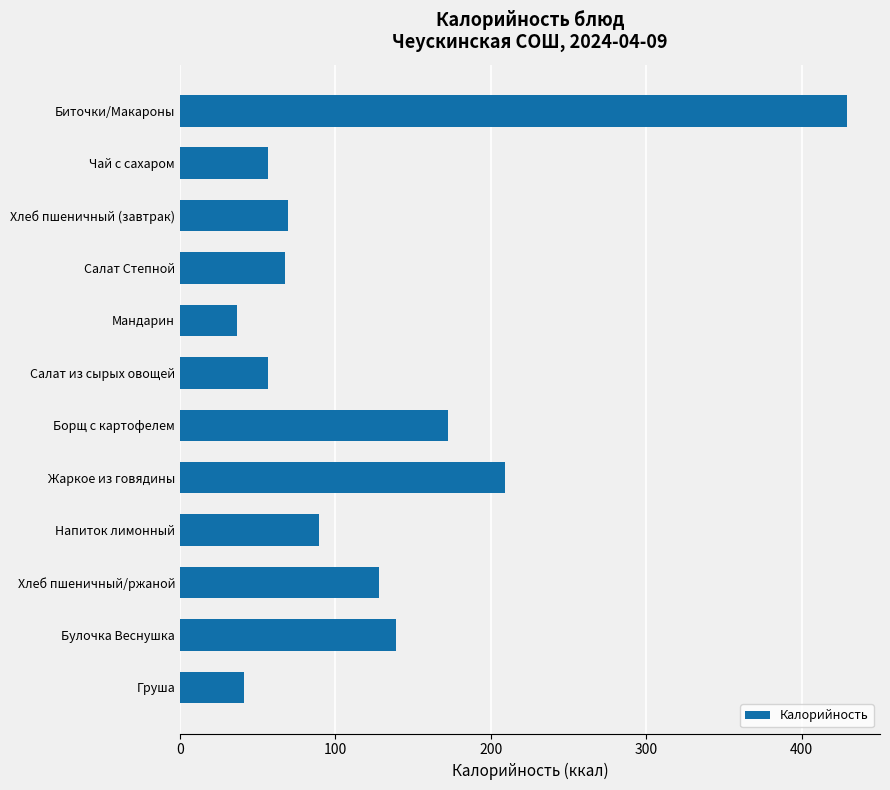

Is it true that the value at Борщ с картофелем is 172.5?

True